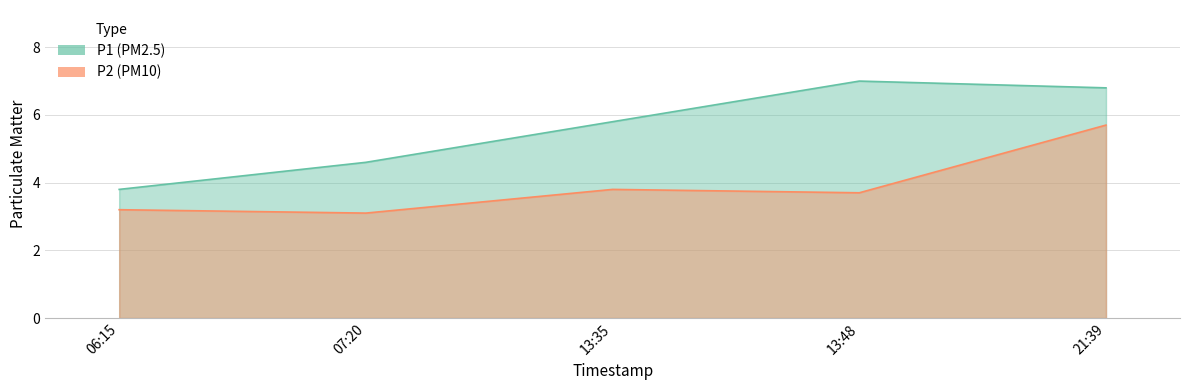

What are all the series names shown in the legend?

P1, P2